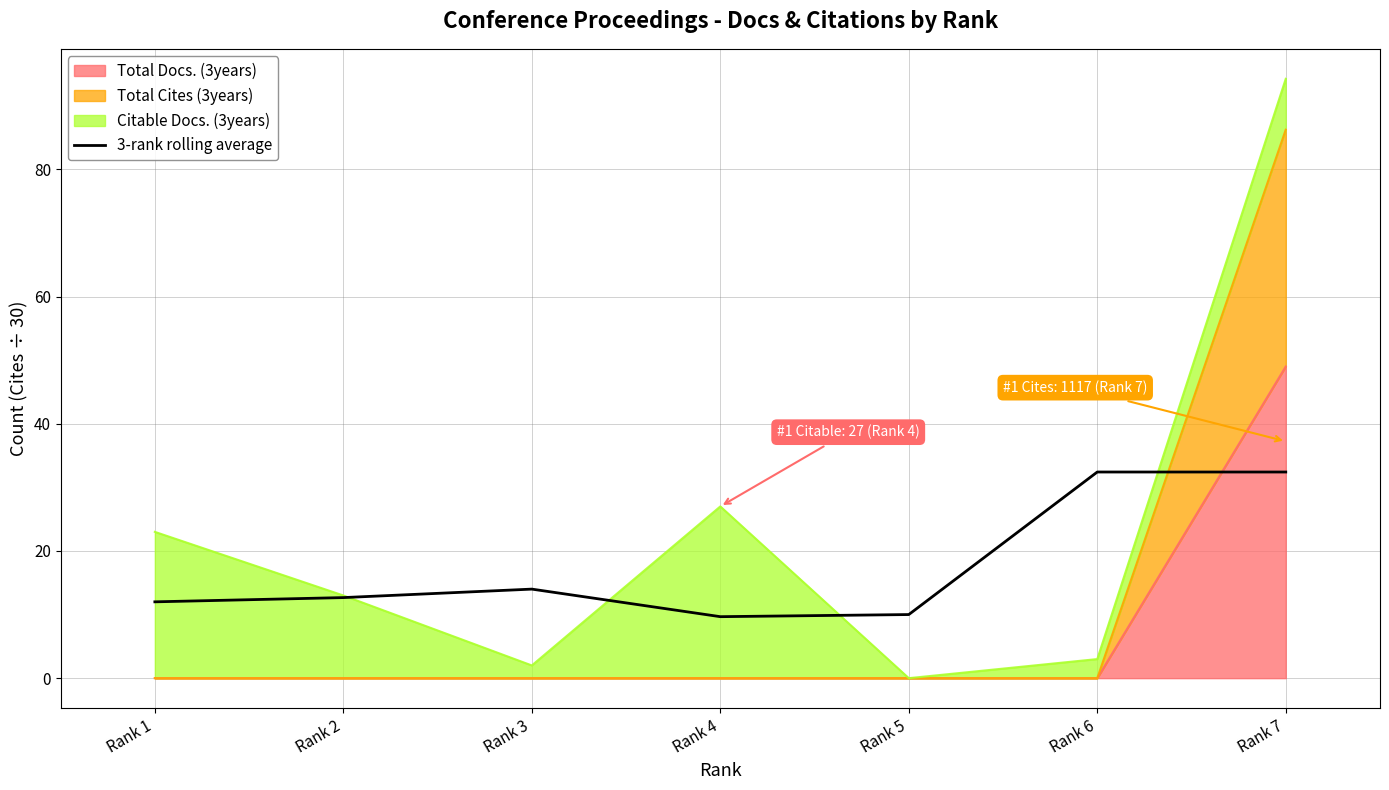

Which has a higher value, Rank 6 or Rank 5?

Rank 6